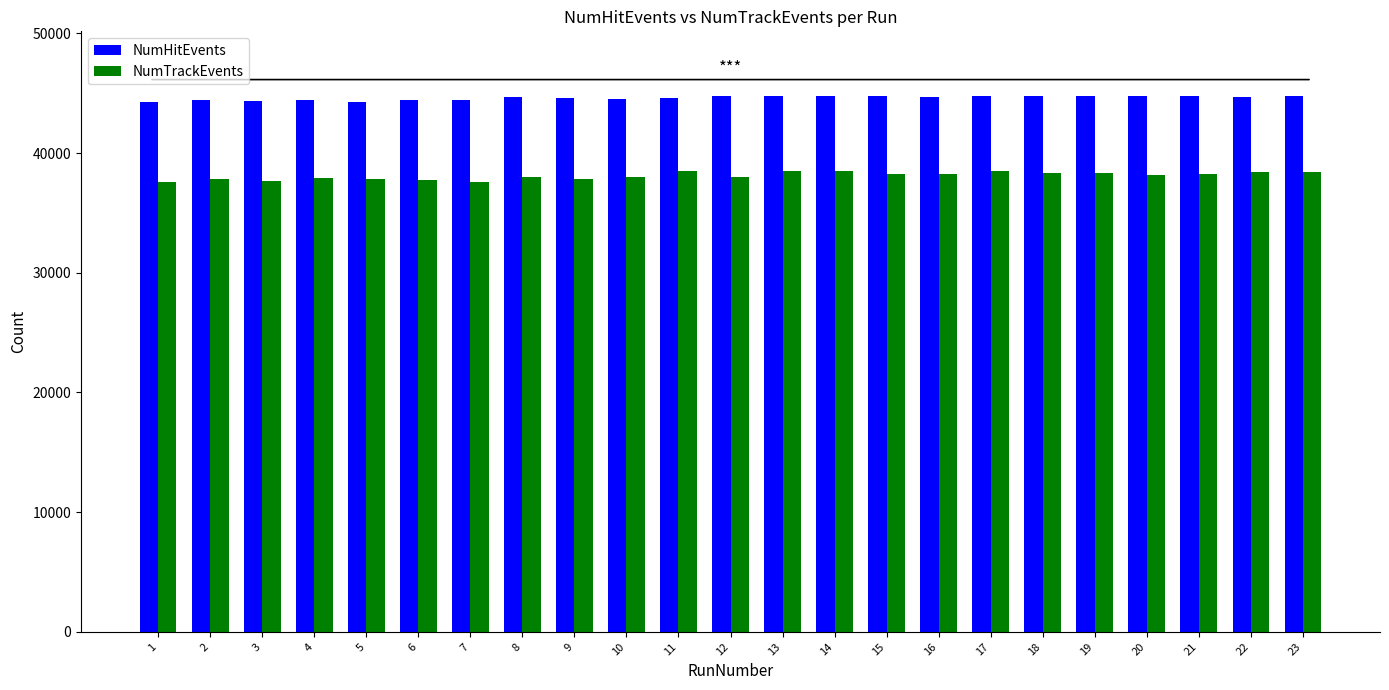

What is the total value across all series at 6?

82244